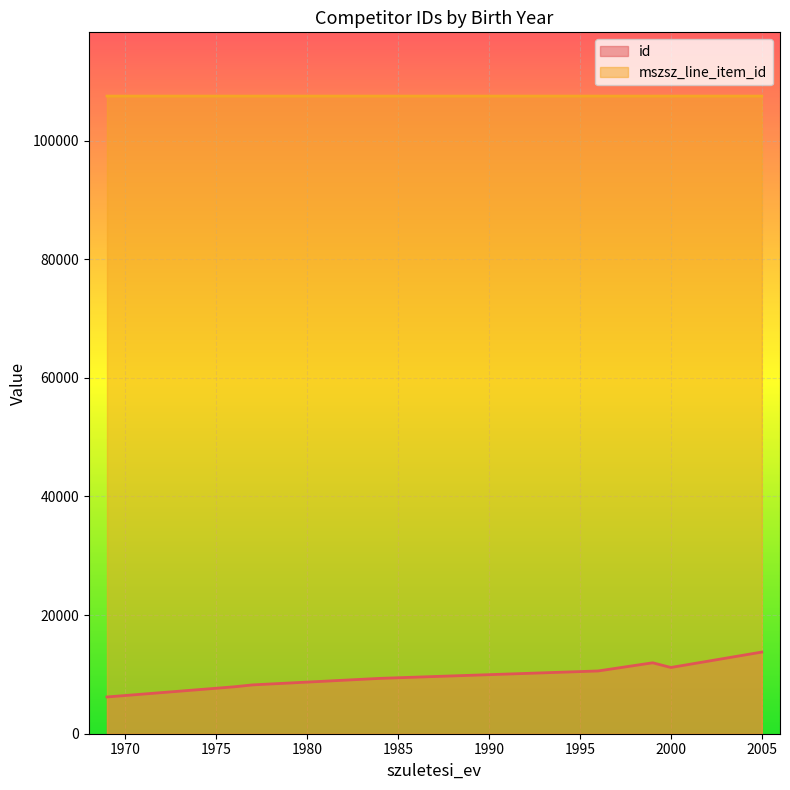

What is the difference between the maximum and second lowest values in the id series?

5855